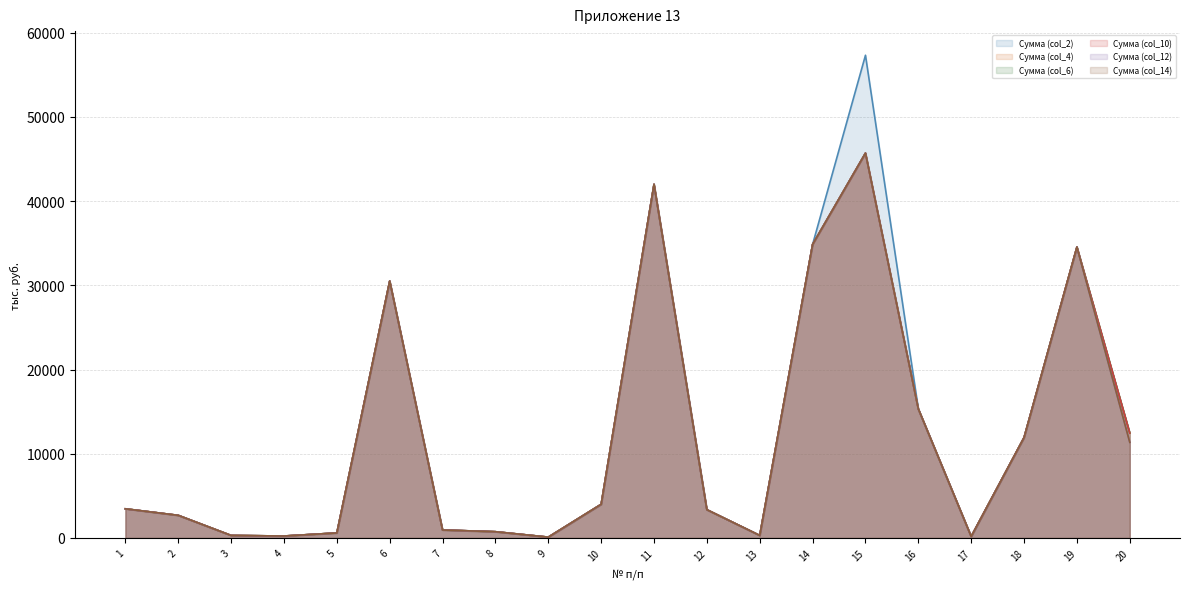

True or false: Сумма (col_10) (line) has more than 2 points higher than both neighbors.

True